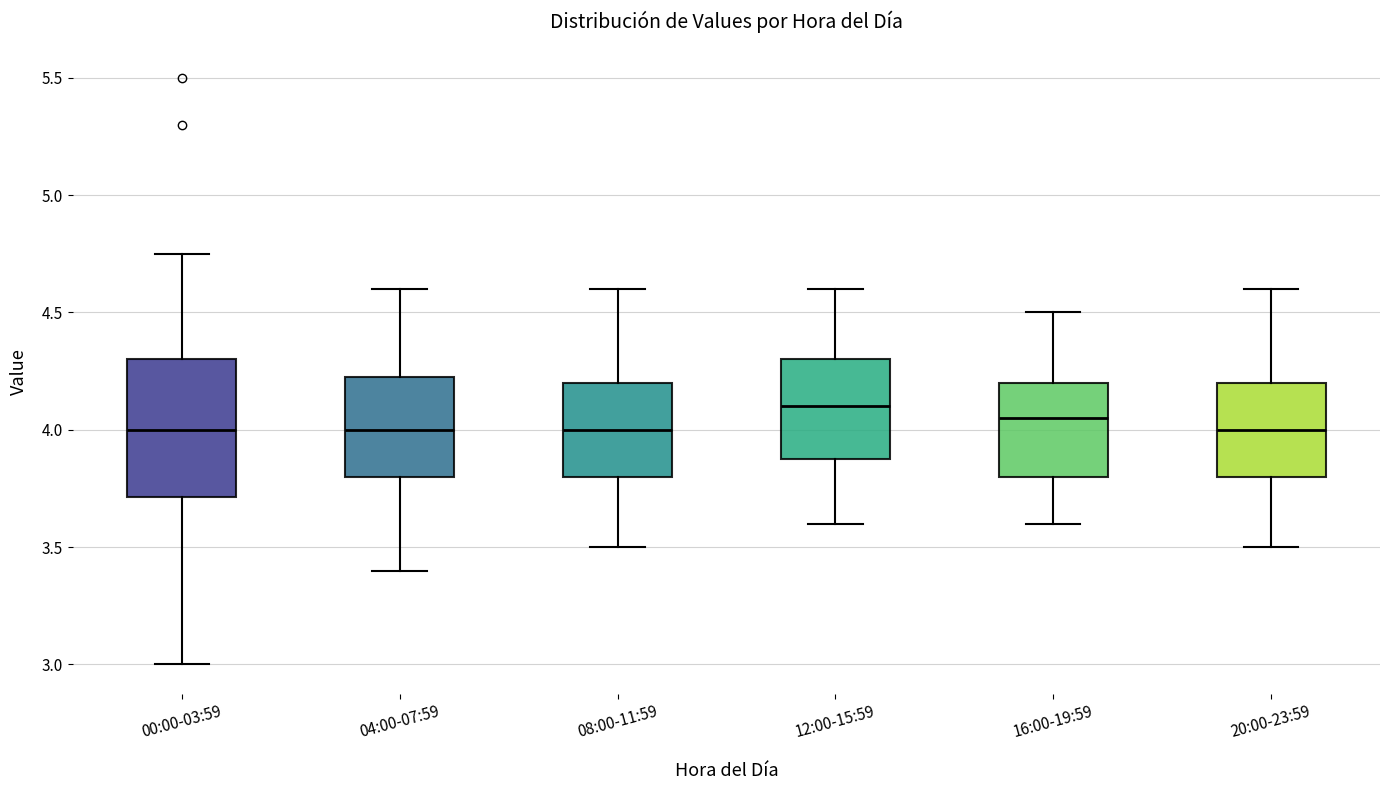

Reading left to right, read every box against the y-axis: the position of its median line, the range the box covers, and the ends of its whiskers. The values are not printed on the chart, so give them approximately, as read against the axis.

00:00-03:59: median 4.00, box 3.70 to 4.30, whiskers 3.00 to 4.75
04:00-07:59: median 4.00, box 3.80 to 4.25, whiskers 3.40 to 4.60
08:00-11:59: median 4.00, box 3.80 to 4.20, whiskers 3.50 to 4.60
12:00-15:59: median 4.10, box 3.90 to 4.30, whiskers 3.60 to 4.60
16:00-19:59: median 4.05, box 3.80 to 4.20, whiskers 3.60 to 4.50
20:00-23:59: median 4.00, box 3.80 to 4.20, whiskers 3.50 to 4.60